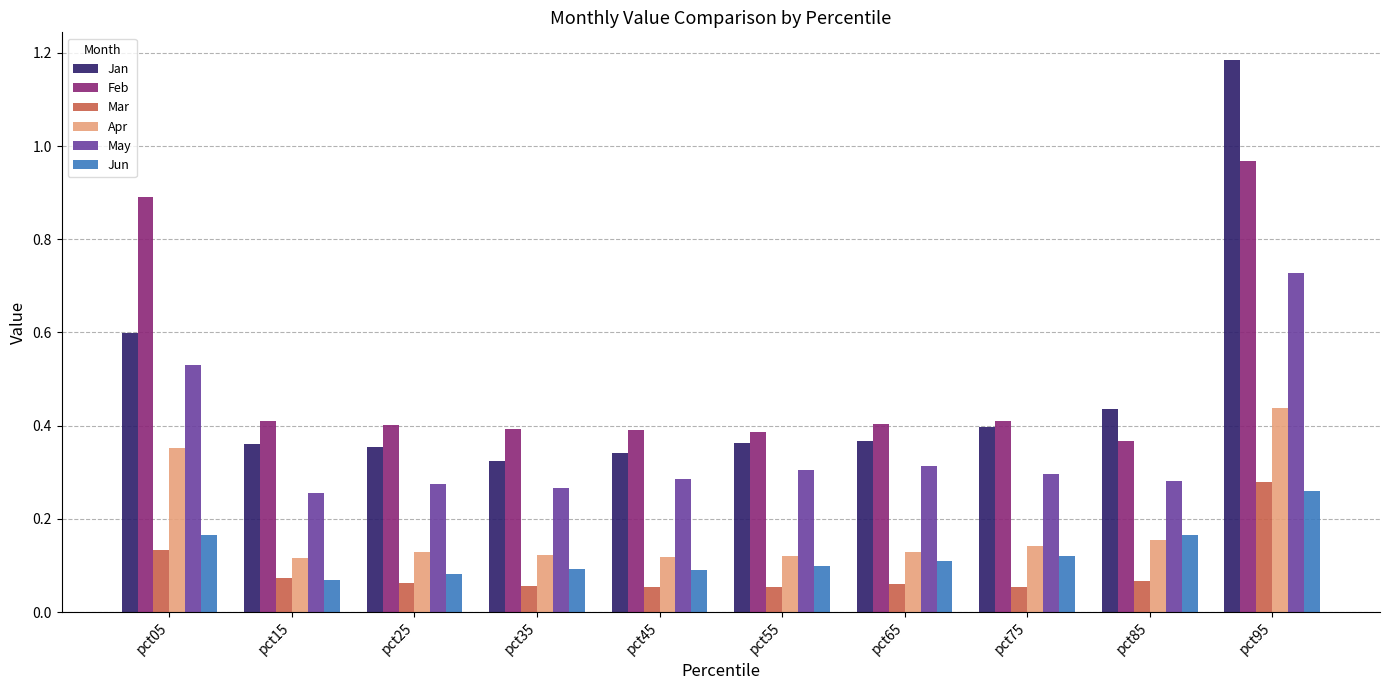

What is the sum of all Feb values?

5.0